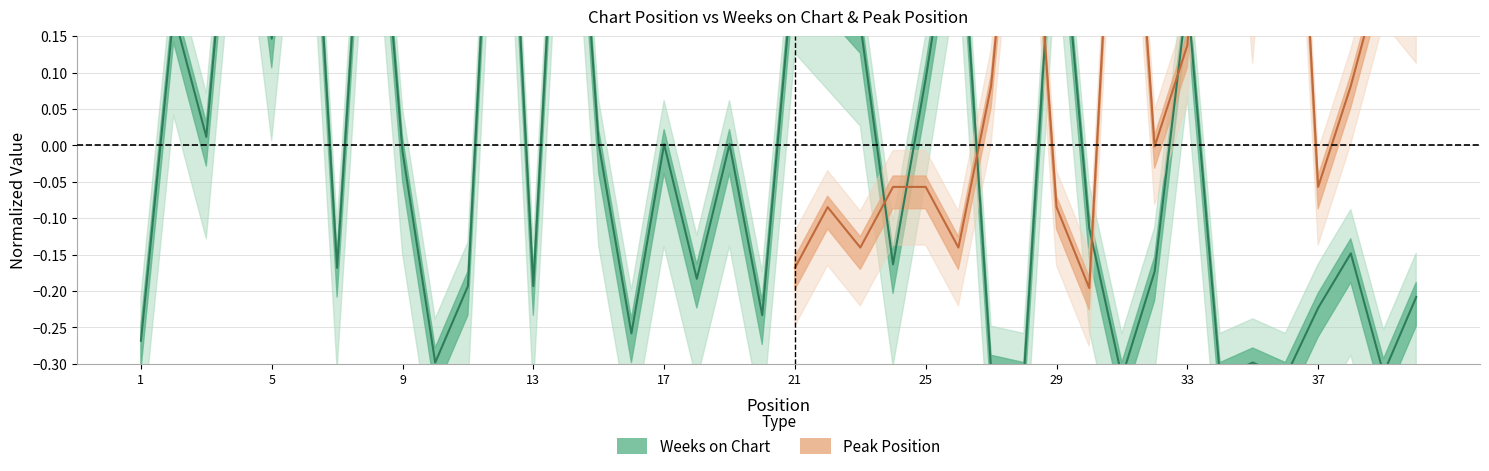

Rank the categories by value from lowest to highest.

28, 31, 34, 36, 39, 27, 10, 35, 1, 16, 20, 37, 40, 11, 13, 18, 32, 7, 24, 38, 30, 9, 15, 17, 19, 3, 25, 5, 23, 2, 33, 22, 21, 26, 29, 4, 8, 6, 14, 12